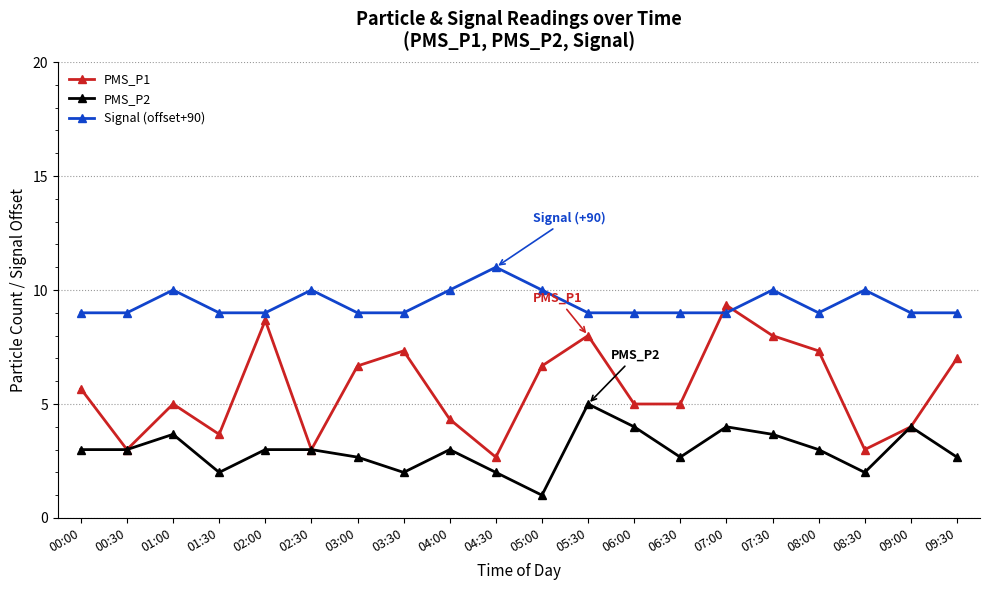

Is the value of Signal (offset+90) at 06:30 greater than the value of PMS_P2 at 07:30?

Yes